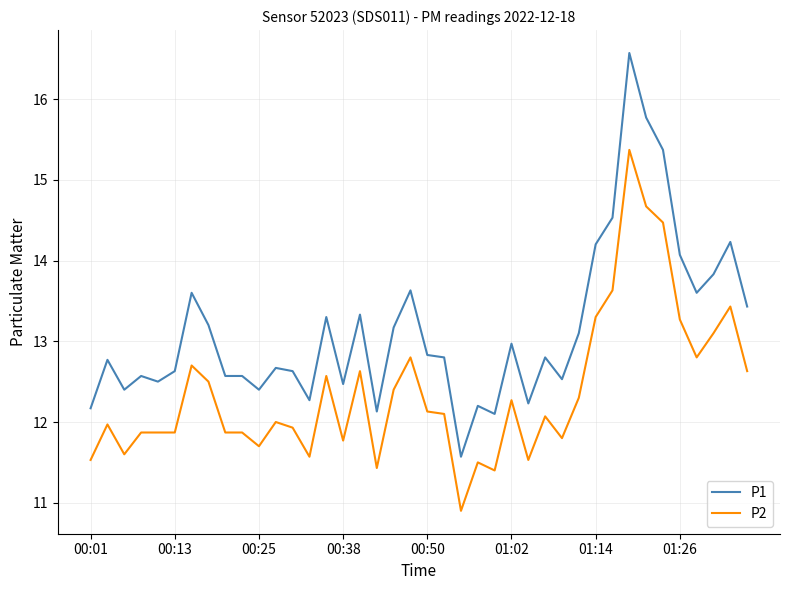

Does the chart have visible grid lines?

Yes